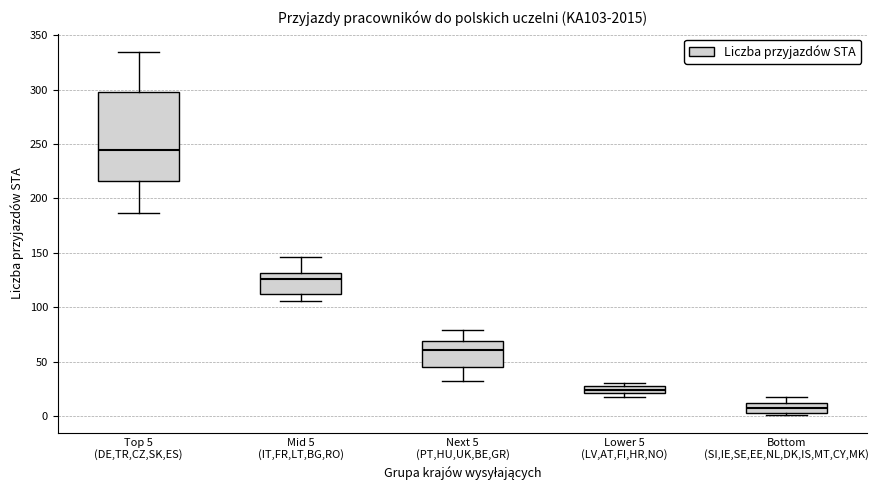

Which box's median line is the lowest?

Bottom (SI,IE,SE,EE,NL,DK,IS,MT,CY,MK)